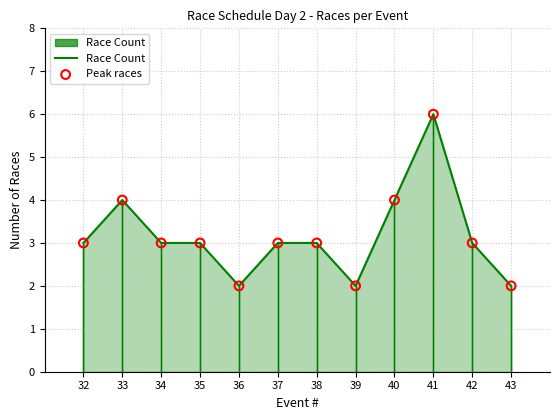

Read the value at 38.

3